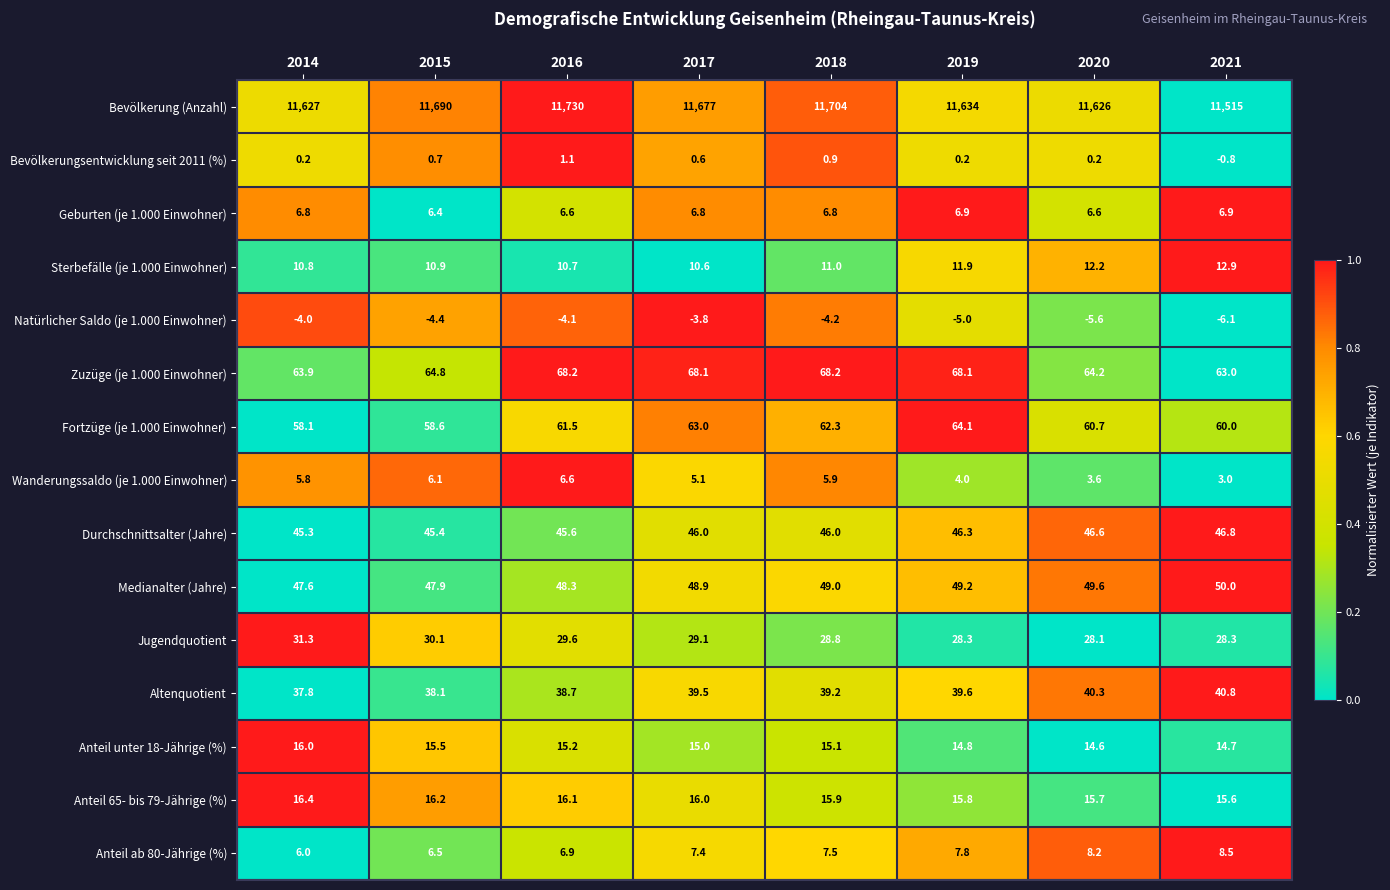

Rank the series by their maximum value, from lowest to highest.

Natürlicher Saldo (je 1.000 Einwohner), Bevölkerungsentwicklung seit 2011 (%), Wanderungssaldo (je 1.000 Einwohner), Geburten (je 1.000 Einwohner), Anteil ab 80-Jährige (%), Sterbefälle (je 1.000 Einwohner), Anteil unter 18-Jährige (%), Anteil 65- bis 79-Jährige (%), Jugendquotient, Altenquotient, Durchschnittsalter (Jahre), Medianalter (Jahre), Fortzüge (je 1.000 Einwohner), Zuzüge (je 1.000 Einwohner), Bevölkerung (Anzahl)